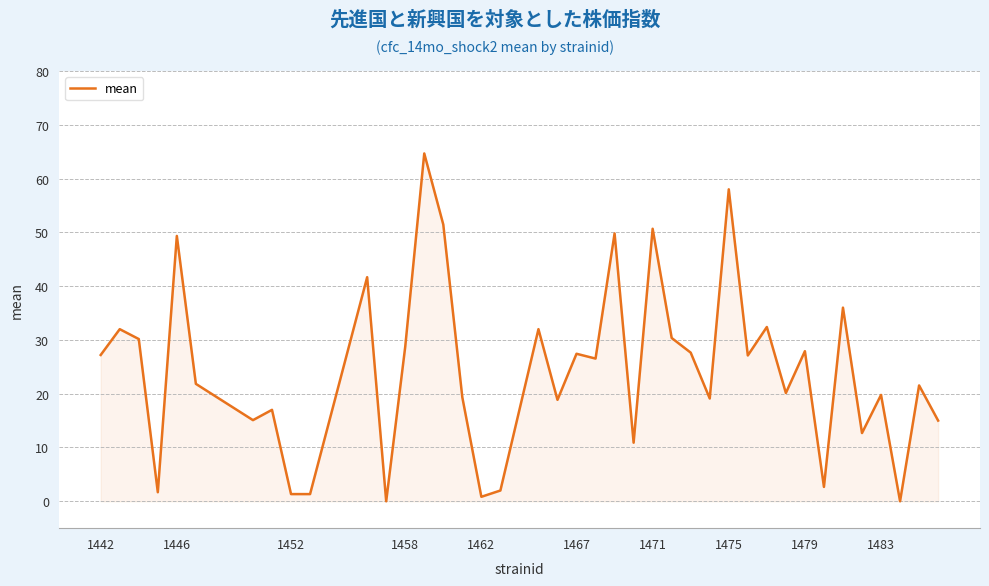

What is the difference between the maximum and minimum values?

64.7